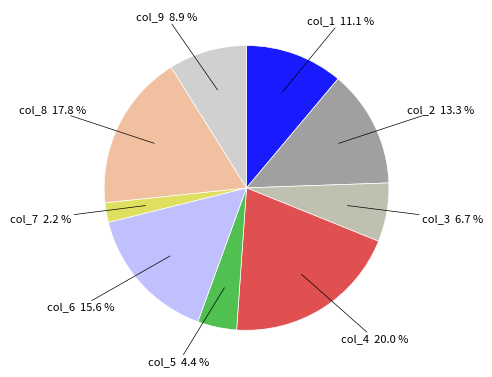

To the nearest percent, what percentage of the pie is col_4?

20%